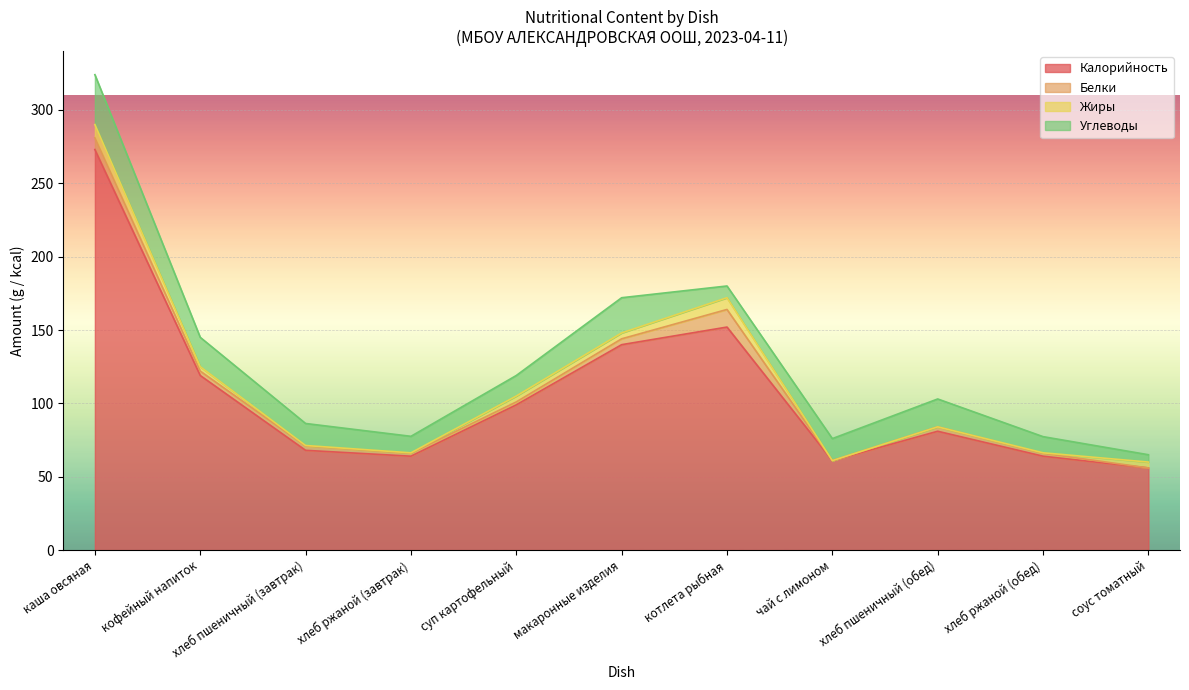

What position from the left is суп картофельный?

5